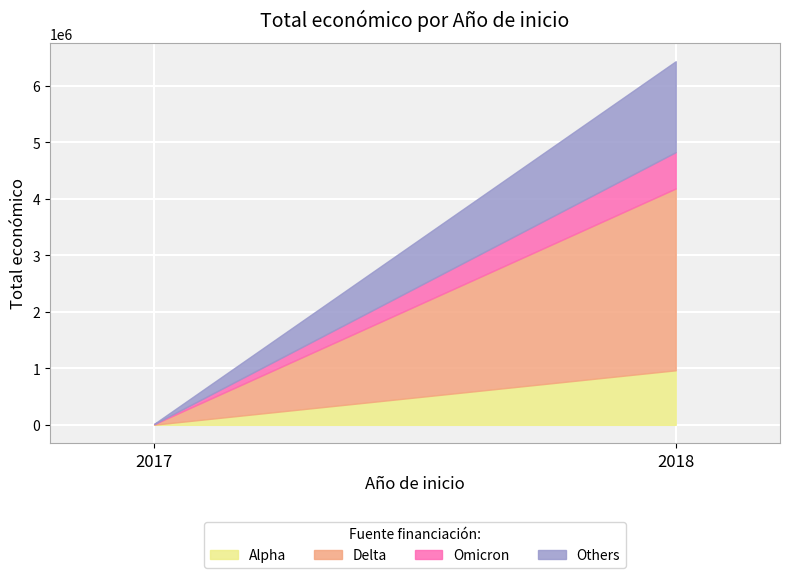

What is the label of the 2nd point from the left?

2018